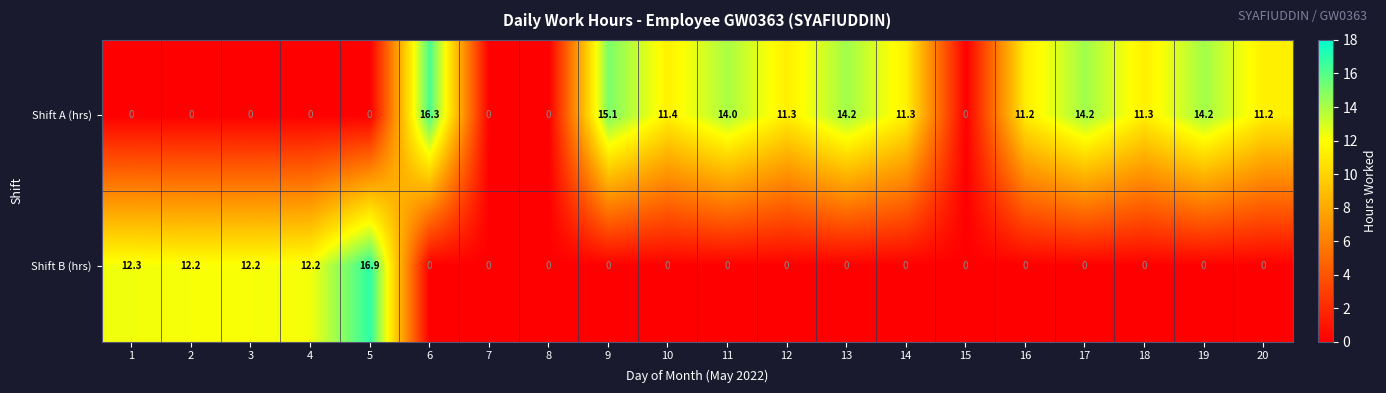

List the series in order of their peak value, lowest first.

Shift A (hrs), Shift B (hrs)